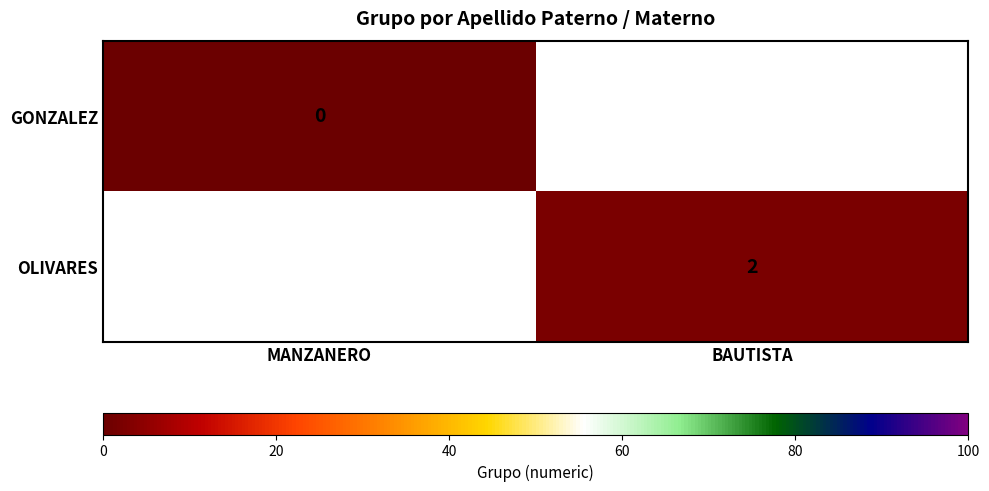

What is the greatest value displayed?

2.0